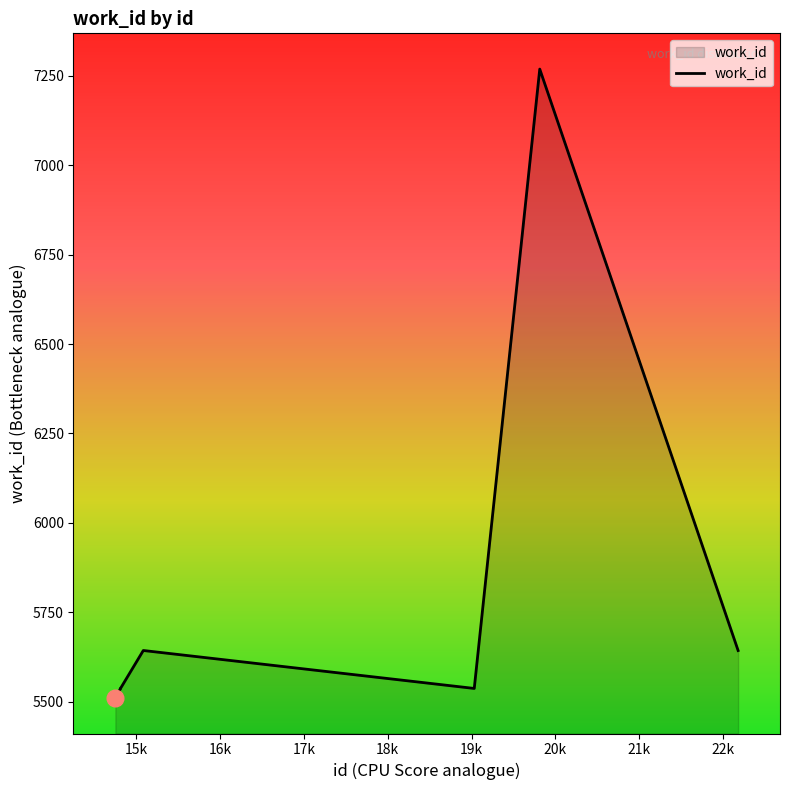

Does the chart have visible grid lines?

No